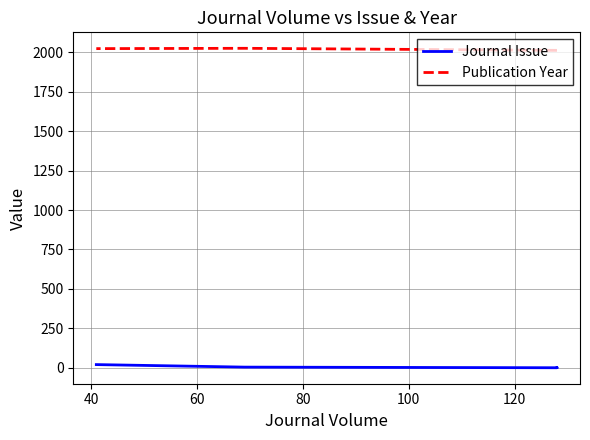

The Journal Issue series shows 1 at 60. True or false?

False